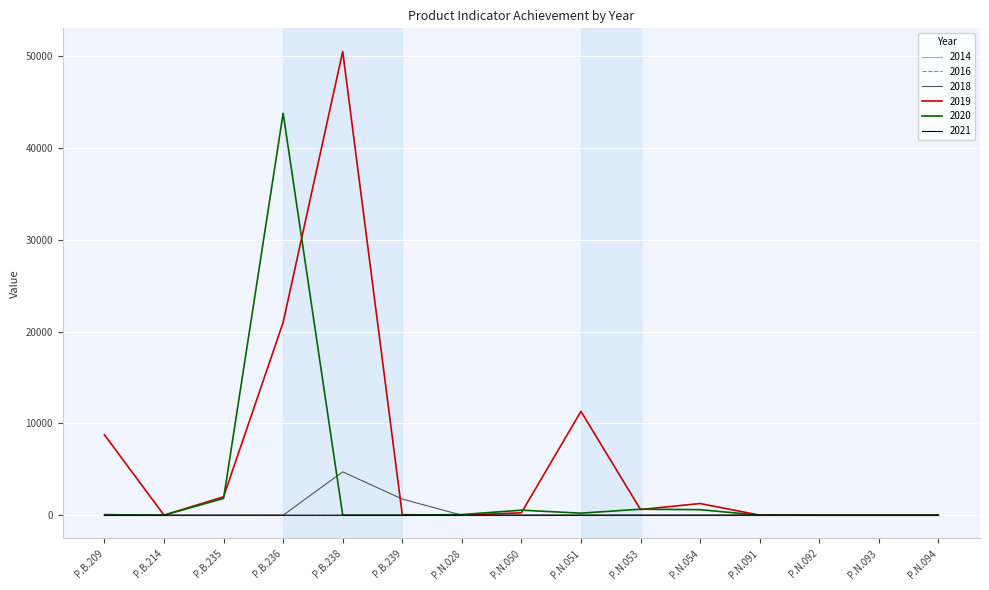

Does the chart display data point markers on the line(s)?

No